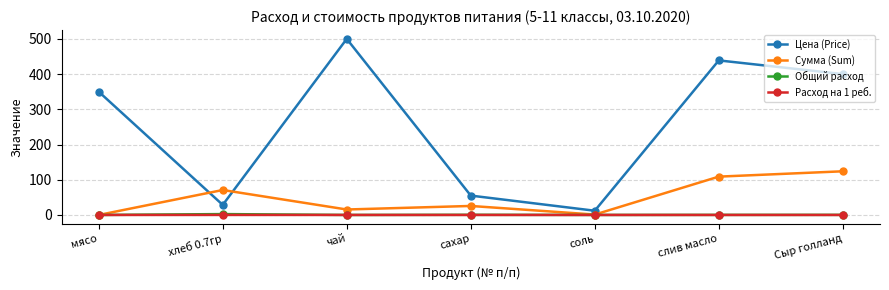

Which series has the widest spread of values?

Цена (Price)